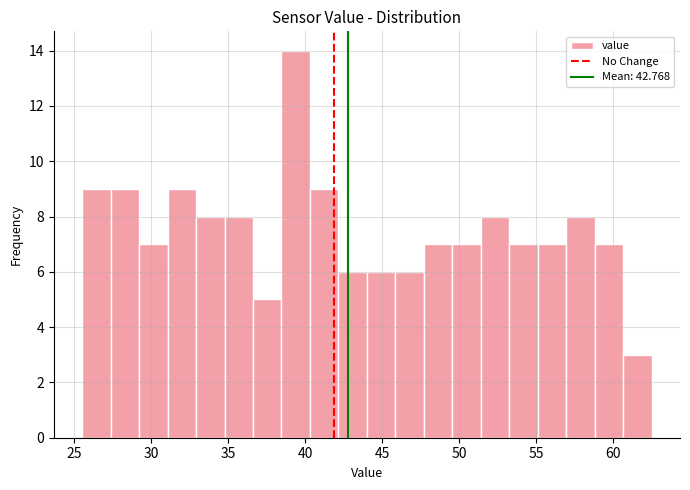

Read against the x-axis, roughly where is the centre of the tallest bar?

39.5